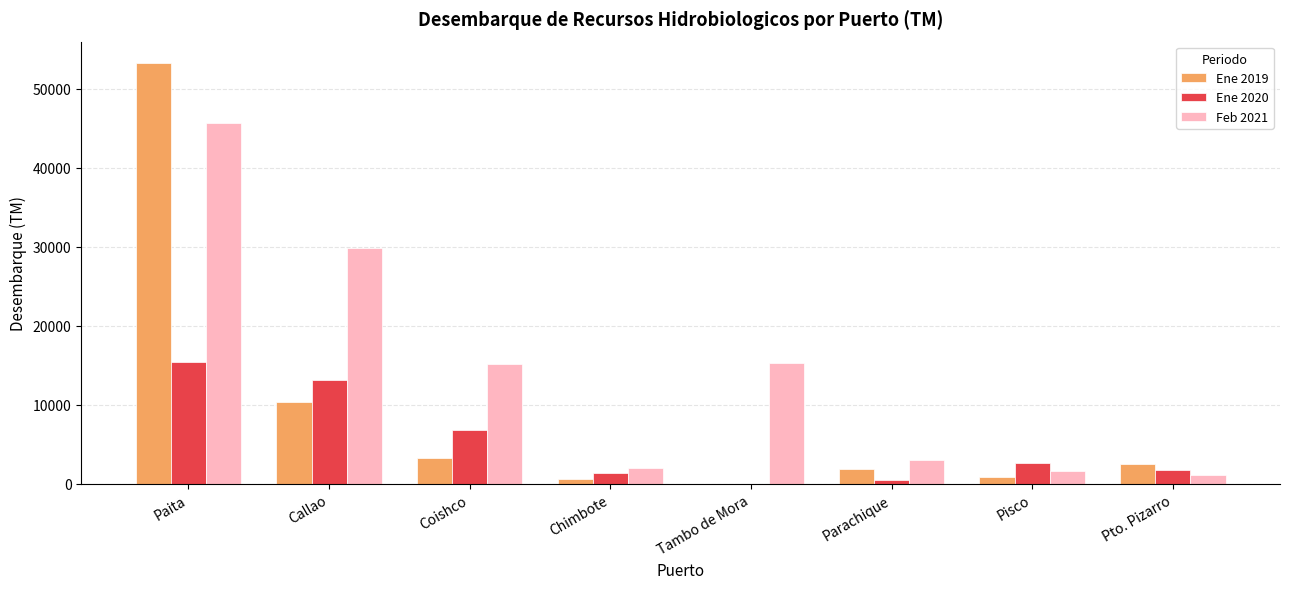

How many series are shown in this chart?

3